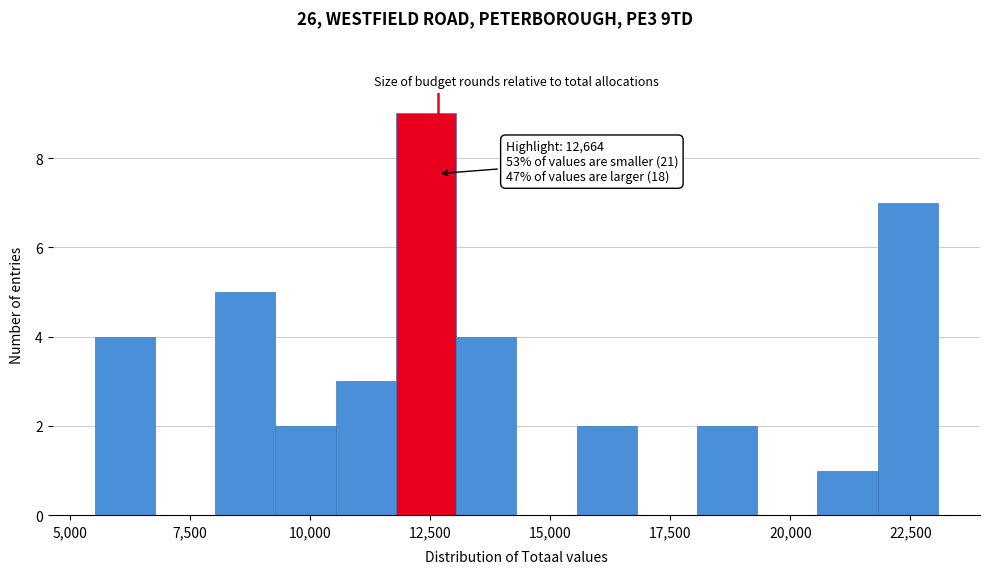

Around what value on the x-axis is the tallest bar? Give the approximate position of its centre, as read against the axis.

12500